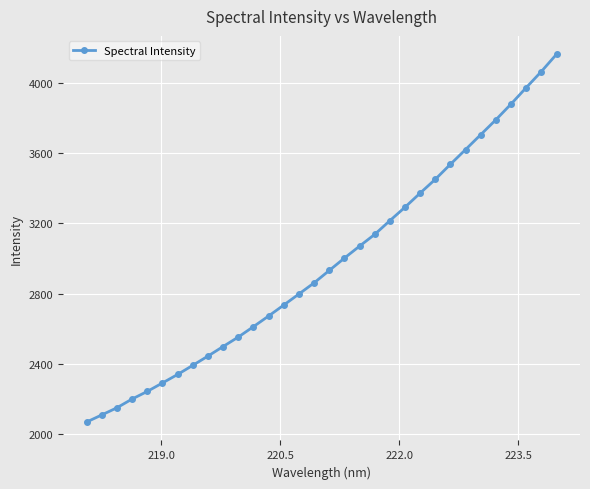

What is the smallest value displayed?

2067.3